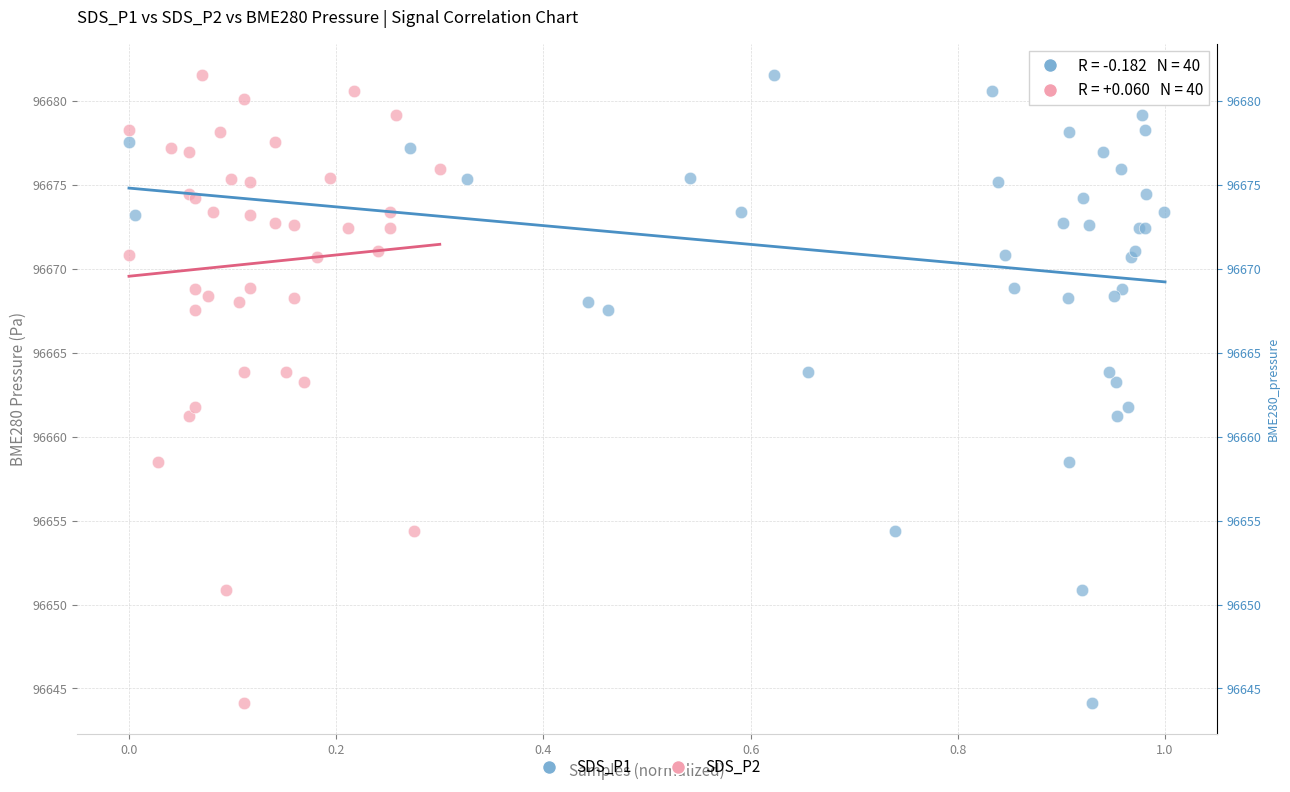

What are all the series names shown in the legend?

SDS_P1, SDS_P2